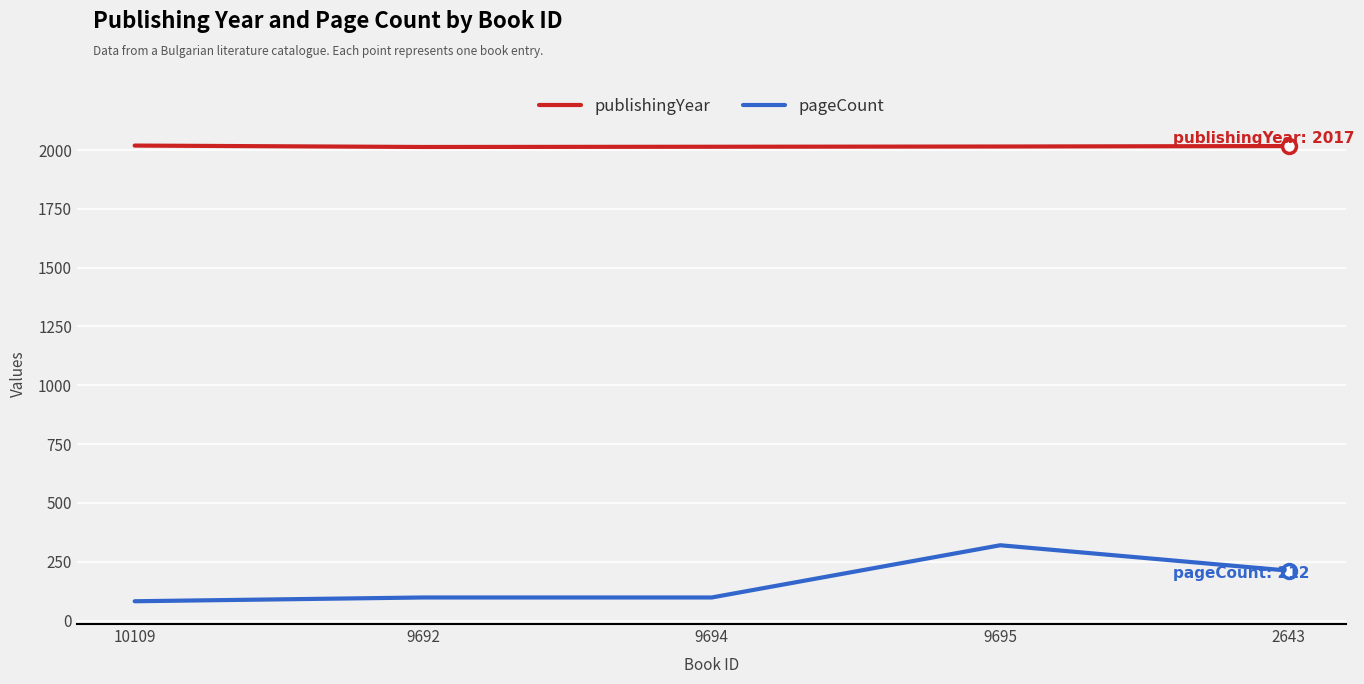

Between 10109 and 9695, which series saw the biggest shift?

pageCount